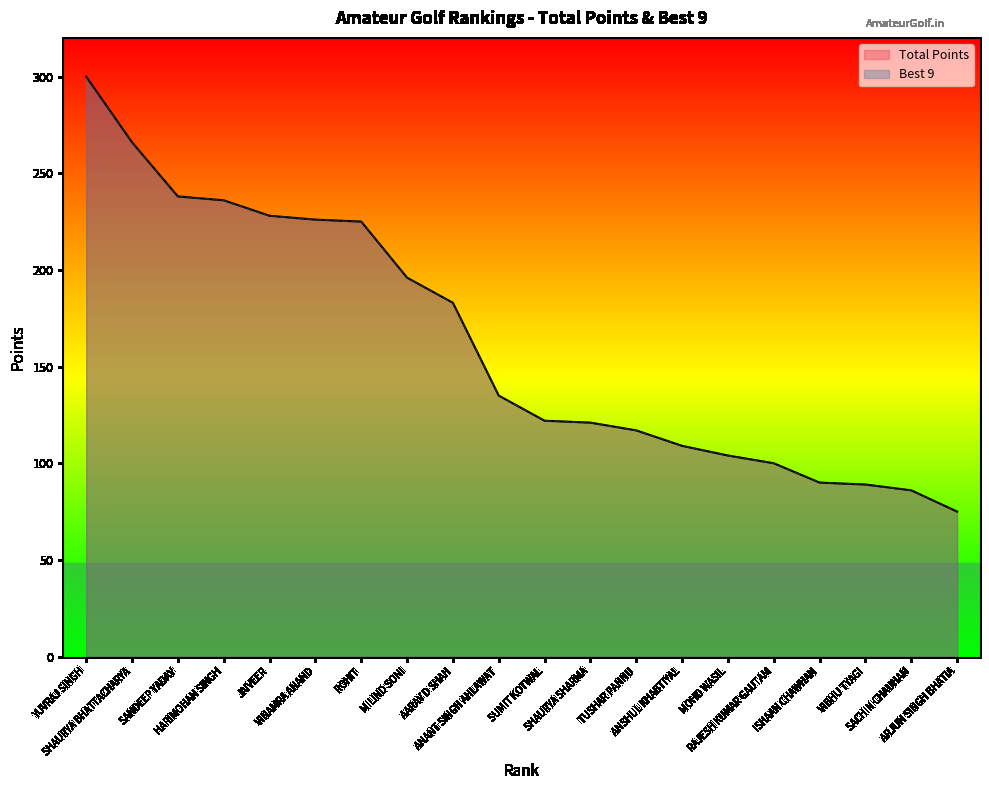

What is the difference between the second highest and second lowest values in the Total Points series?

180